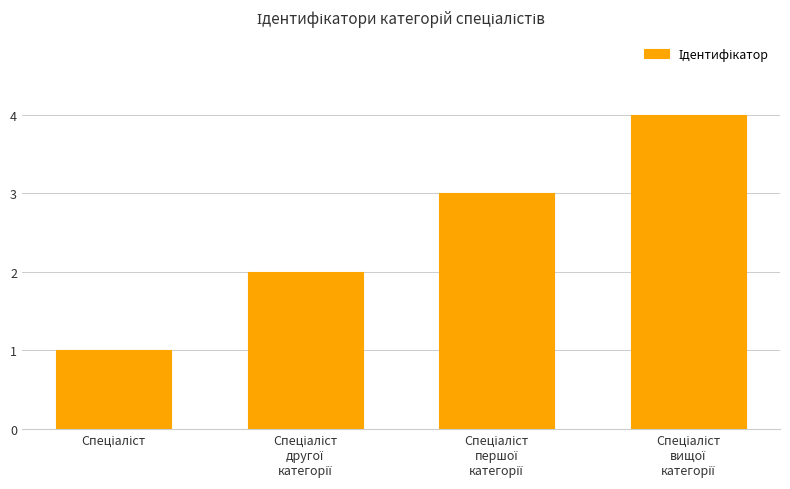

How many bars are there in total?

4